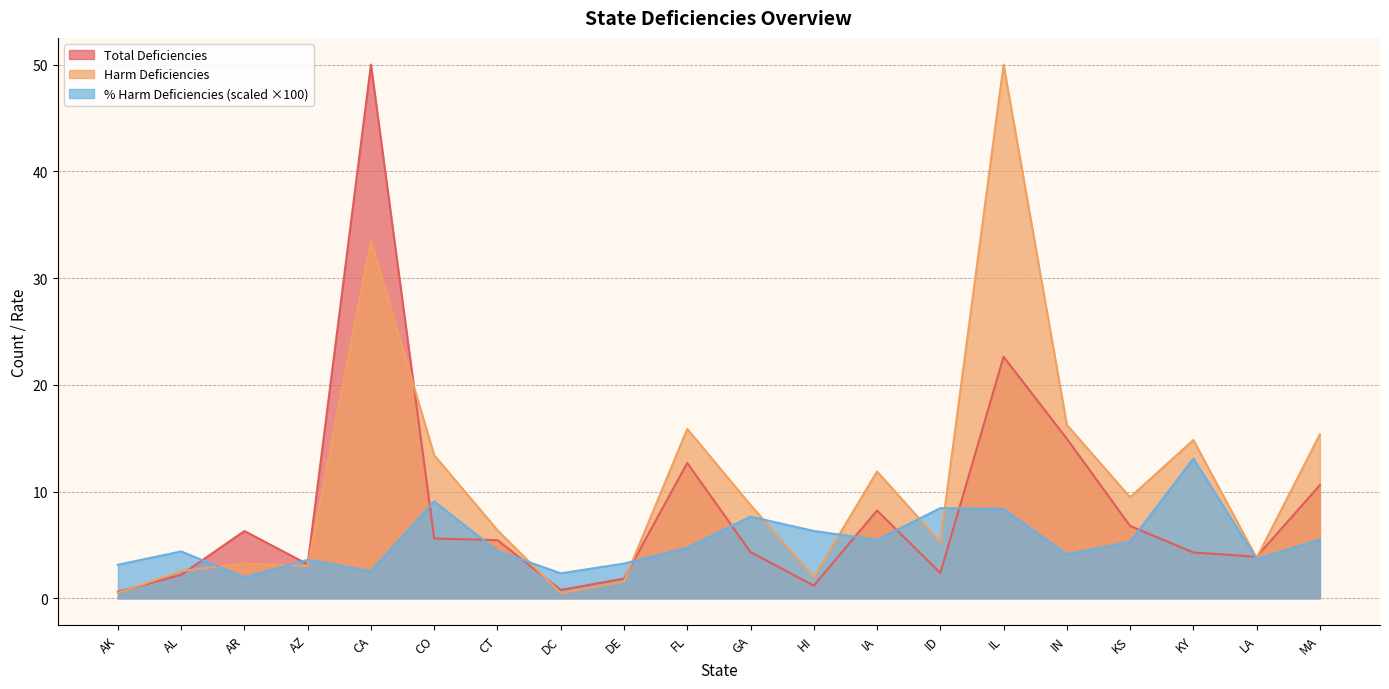

Read the Total Deficiencies value at IL.

22.6